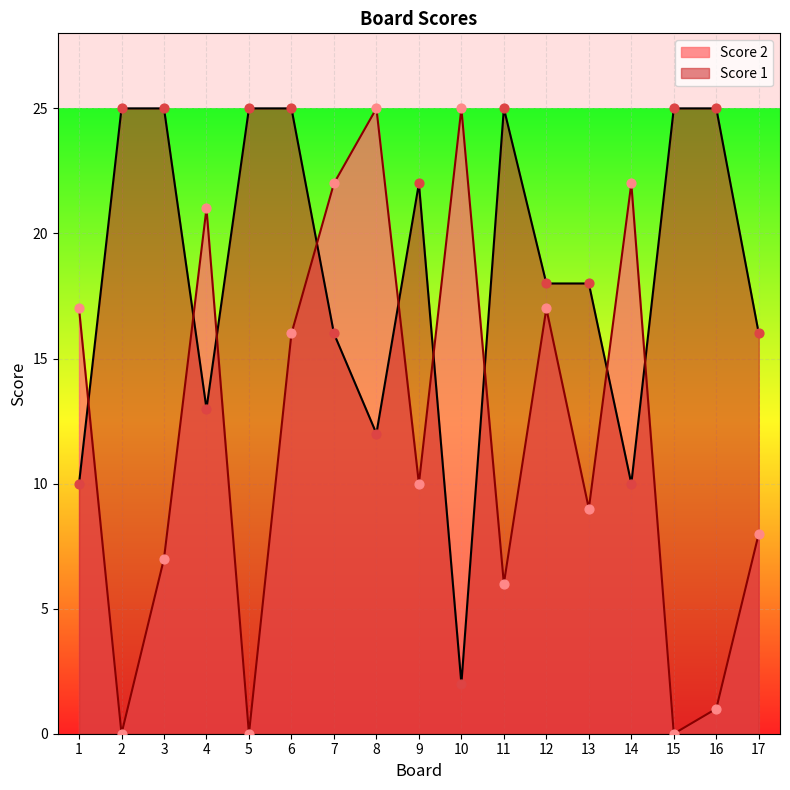

At which category is the sum across all series the highest?

6